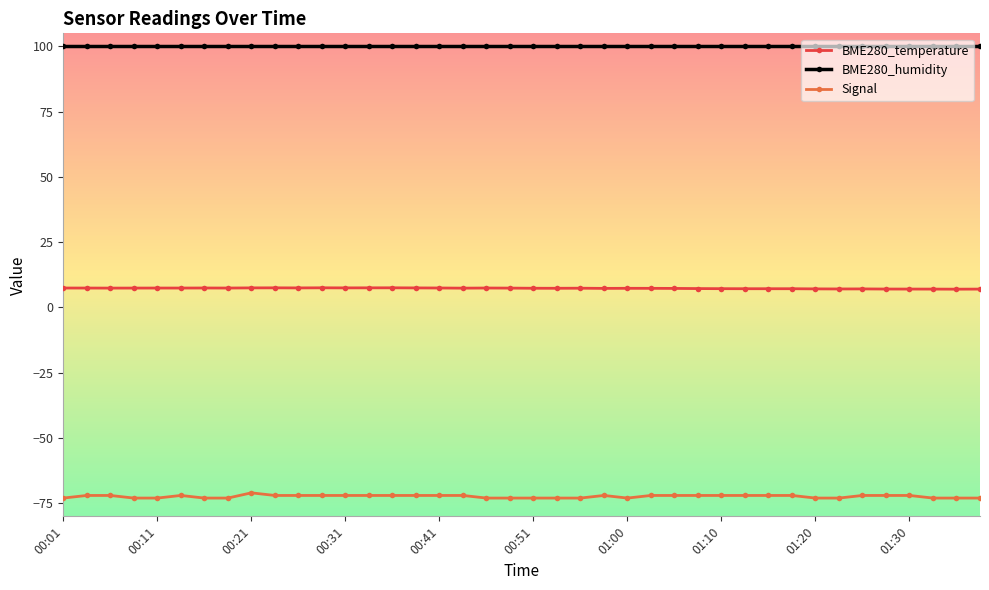

Rank the series by their average value, from lowest to highest.

Signal, BME280_temperature, BME280_humidity